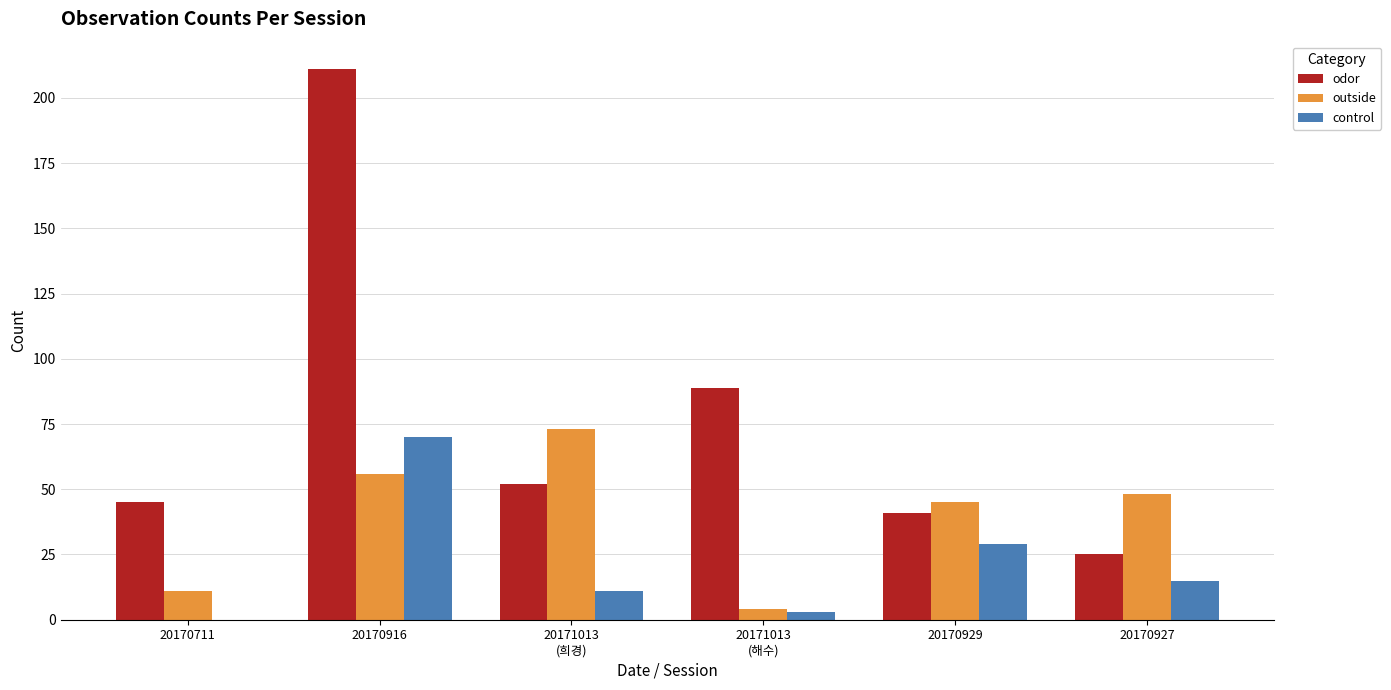

What is the sum of the control values at 20170929 and 20170916?

99